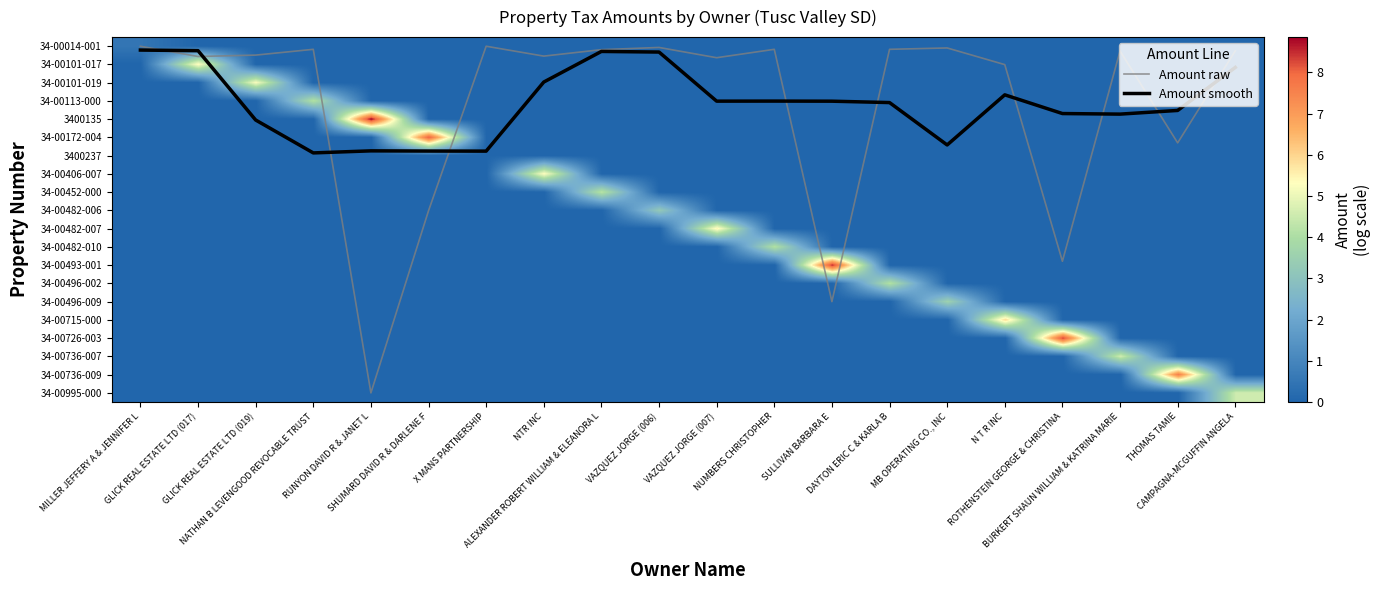

Which series has the largest total across all categories?

Amount raw